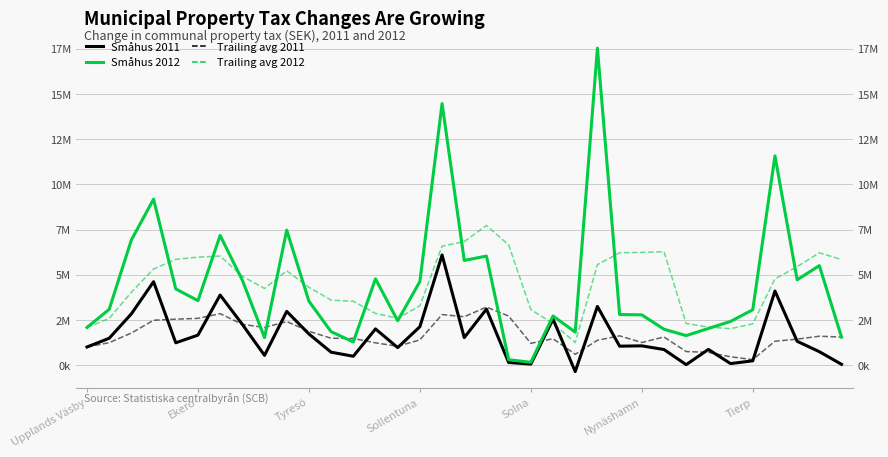

True or false: Småhus 2011 and Småhus 2012 cross at least once.

False